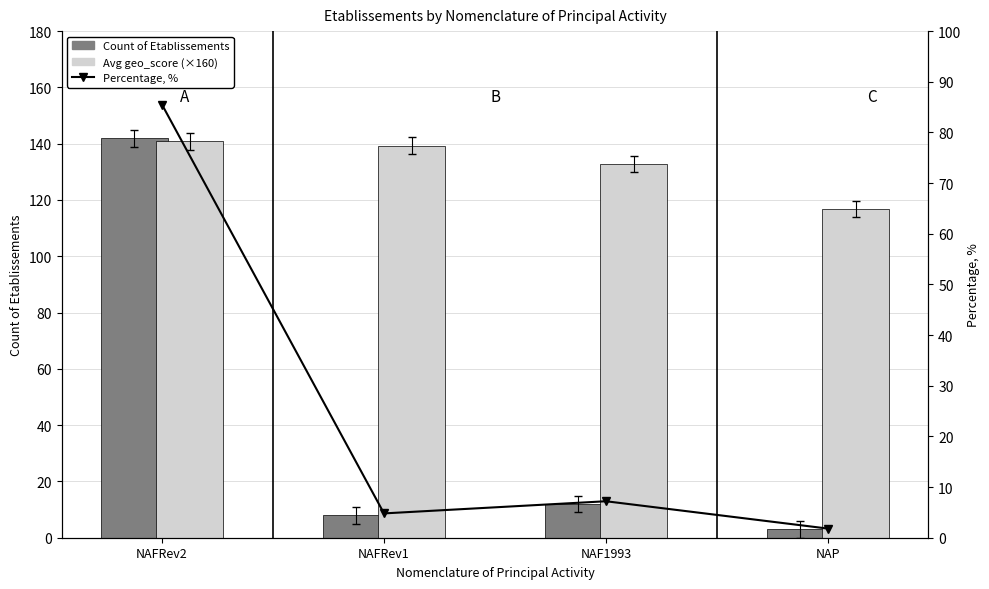

List the series in order of their peak value, highest first.

Count of Etablissements, Avg geo_score (×160), Percentage, %